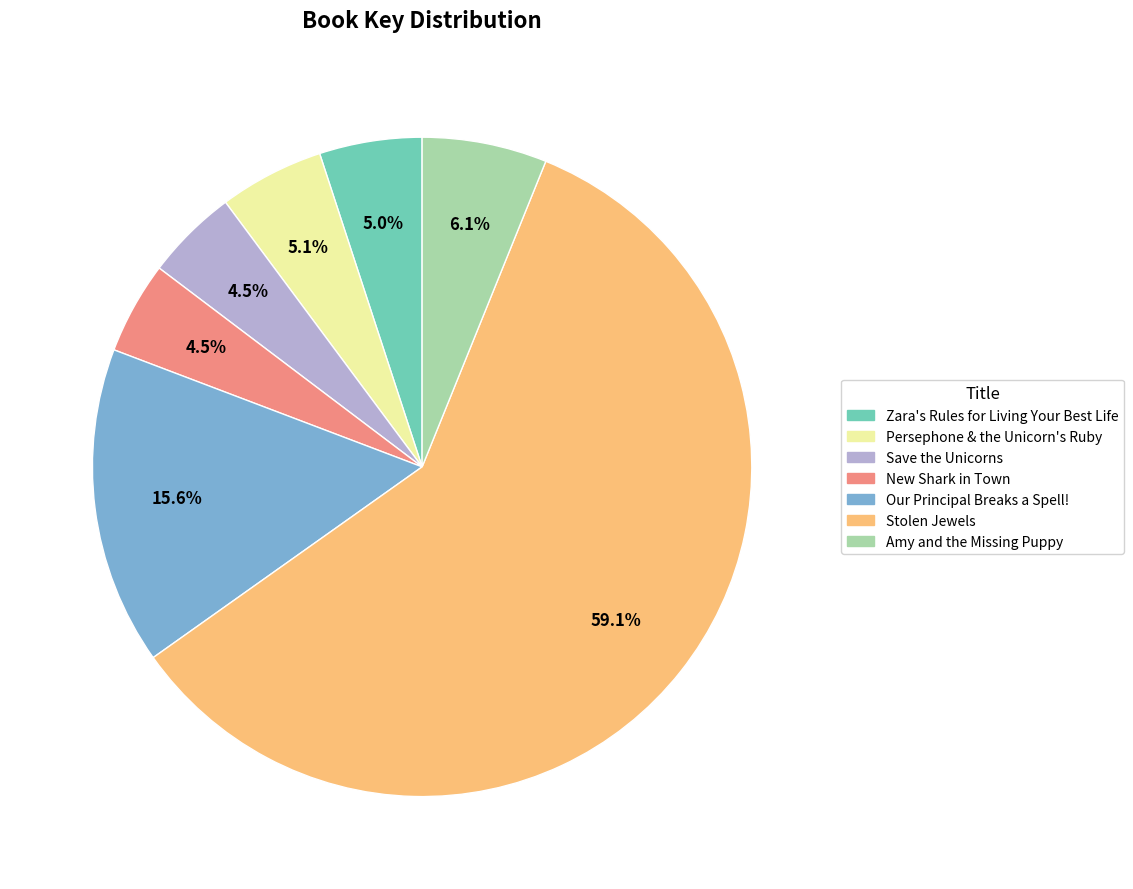

What portion of the pie excludes New Shark in Town?

95.5%